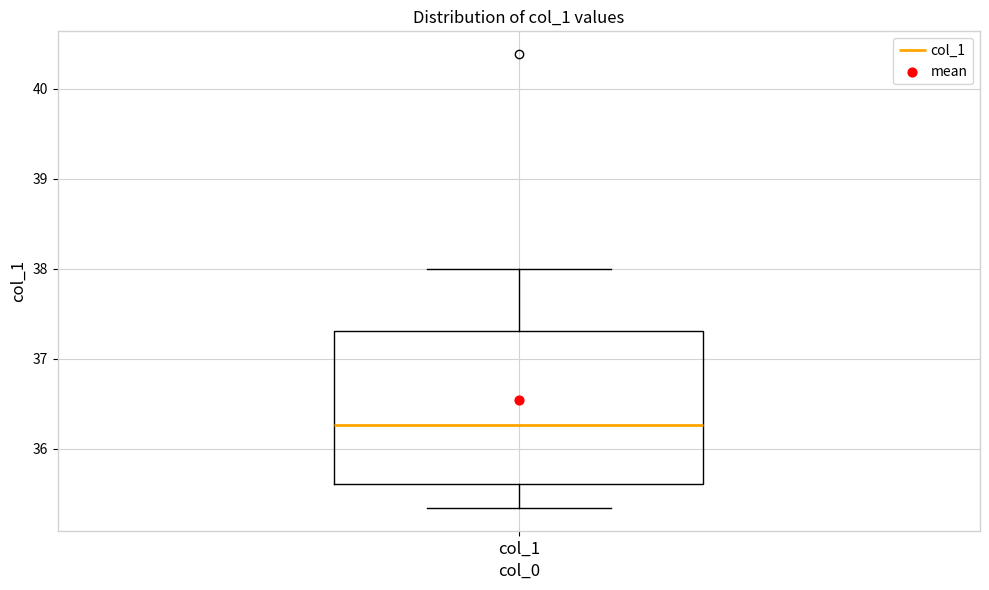

Where is the upper edge of the box for col_1 on the y-axis? The values are not printed on the chart, so give them approximately, as read against the axis.

37.3